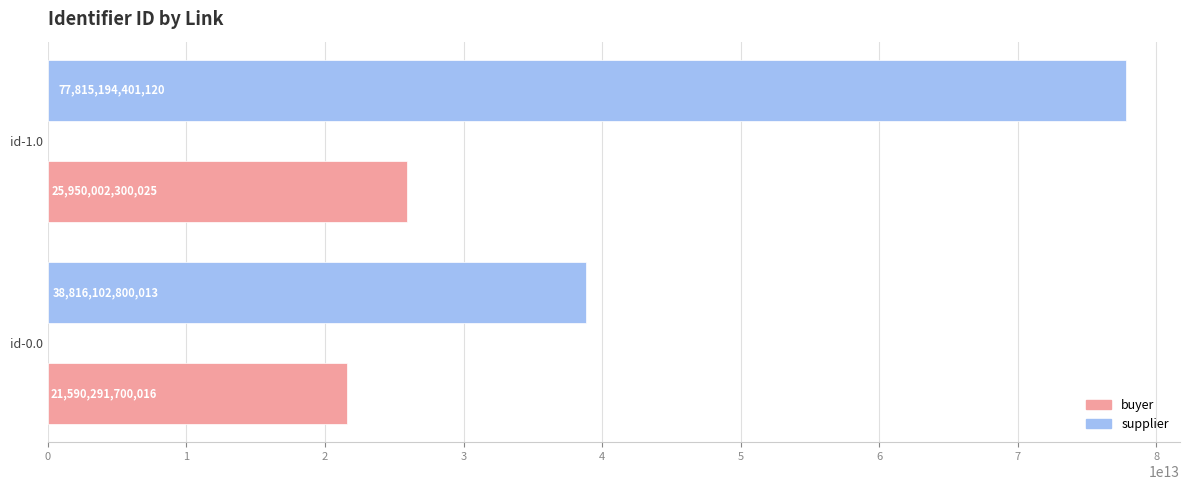

True or false: supplier has a value of 30960670528273 at id-1.0.

False